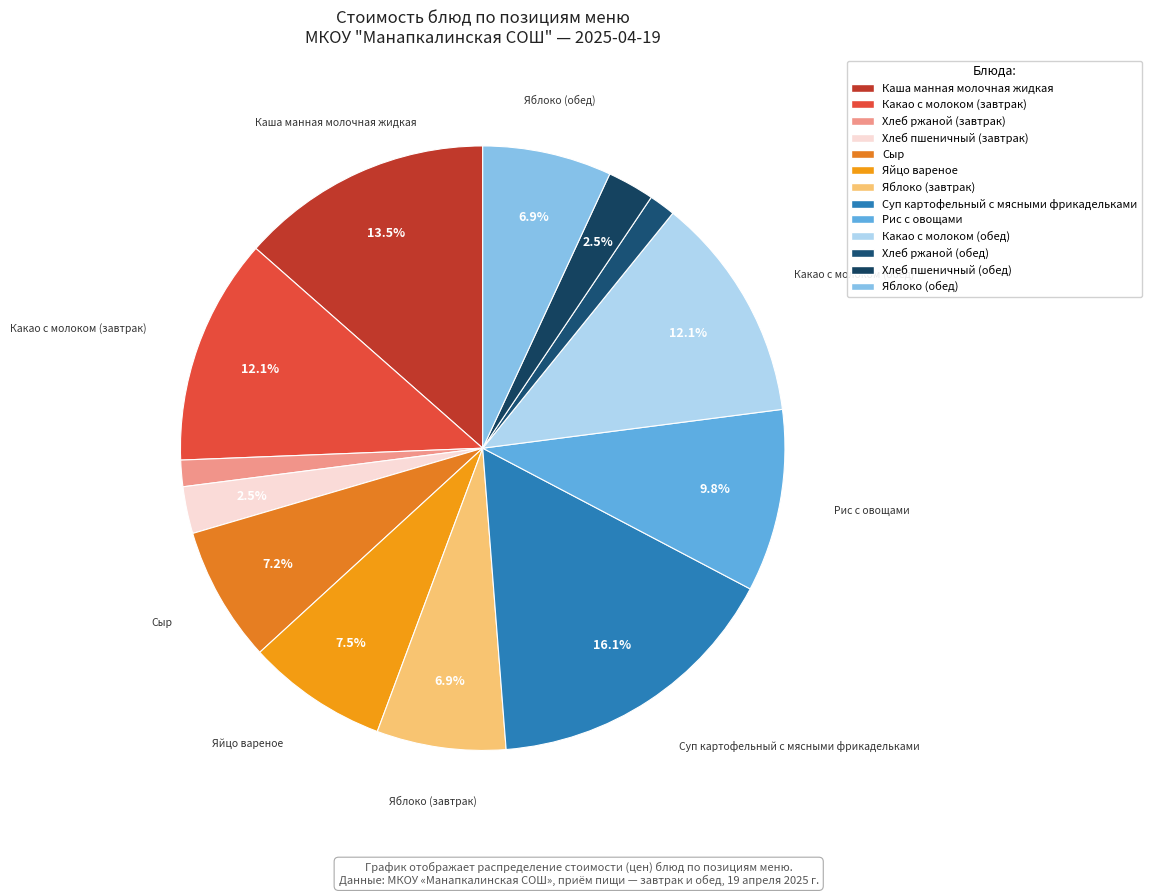

True or false: Каша манная молочная жидкая accounts for 1% of the total.

False